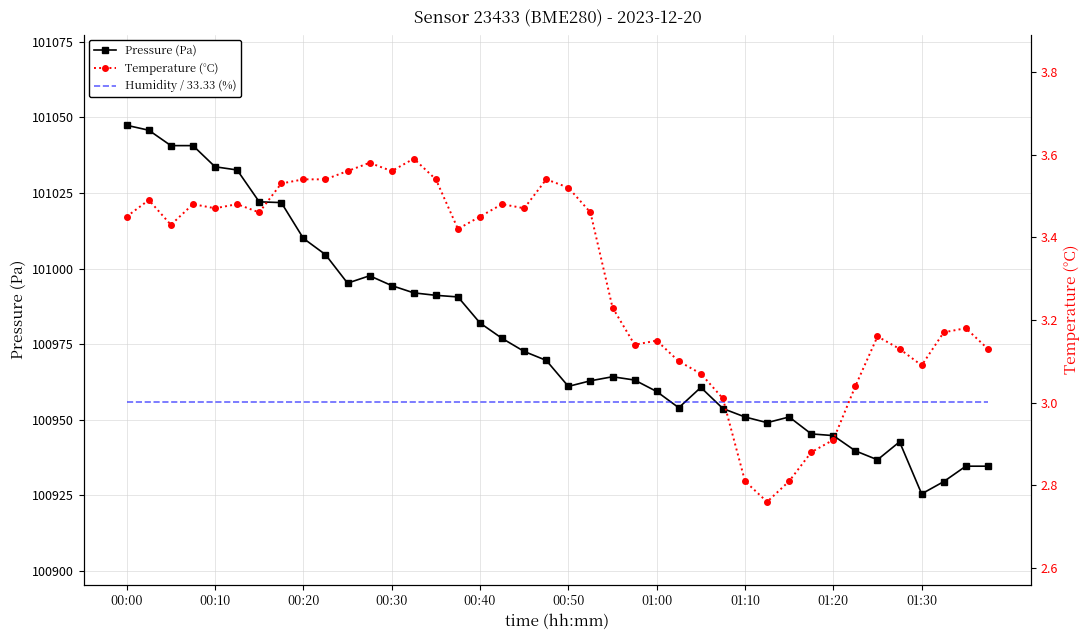

At which category is the sum across all series the highest?

00:00